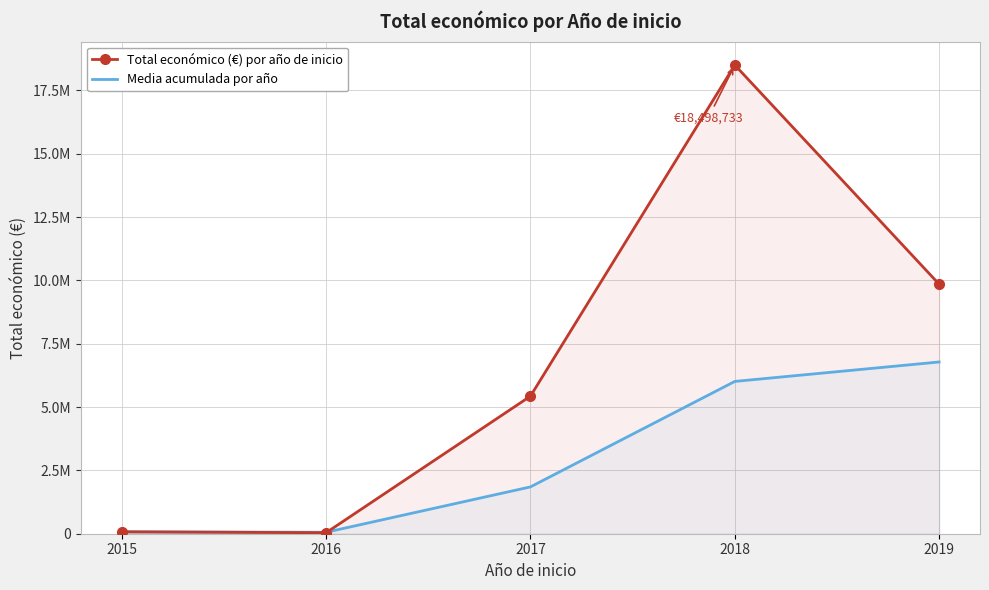

The Total económico (€) por año de inicio series shows 30466121.4 at 2018. True or false?

False